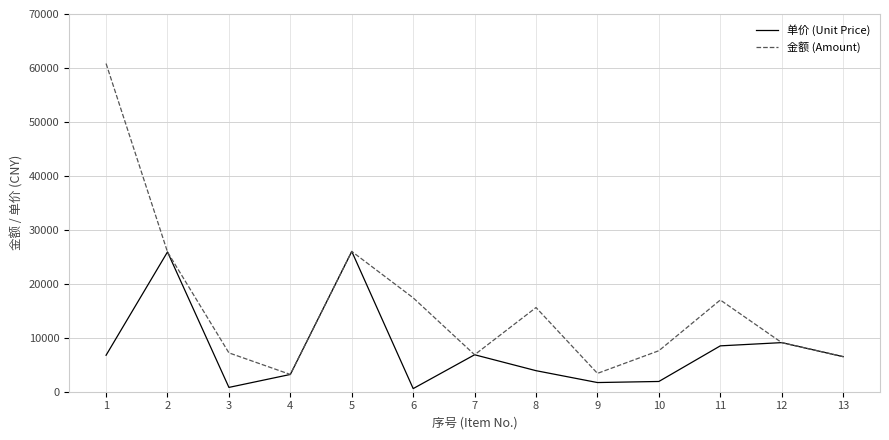

What is the sum of the 金额 (Amount) values at 8 and 13?

22100